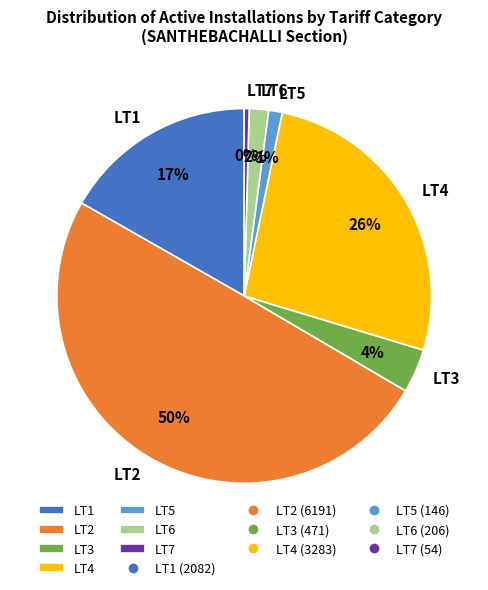

Is the sum of LT7 and LT5 greater than half?

No